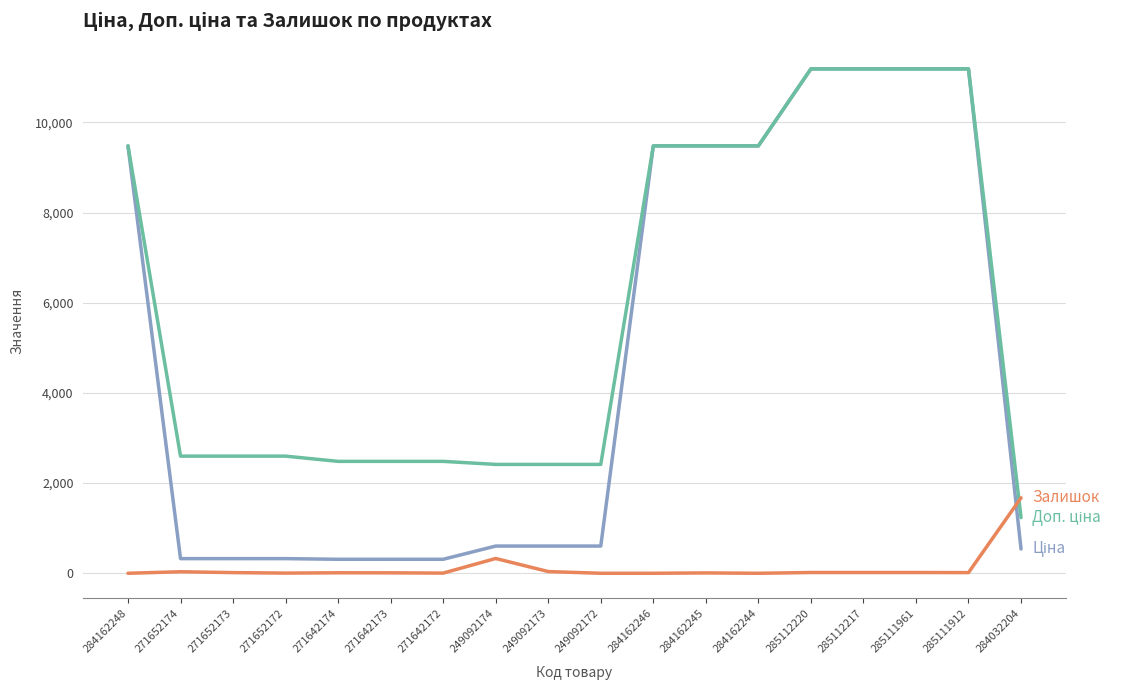

What is the total value across all series at 249092174?

3346.6